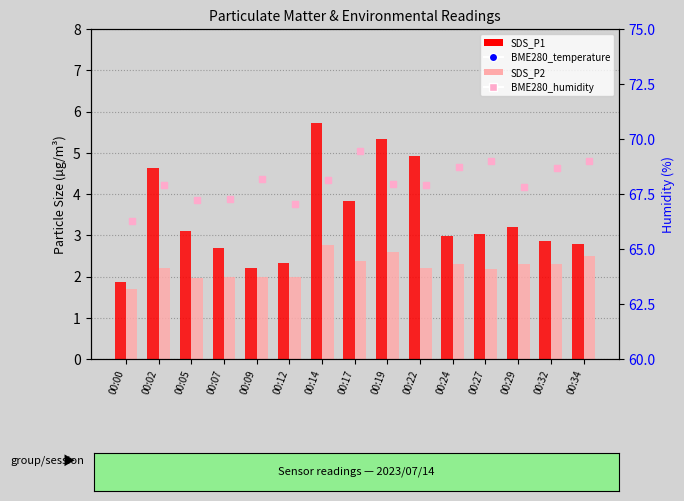

What is the total value across all series at 00:12?

88.1